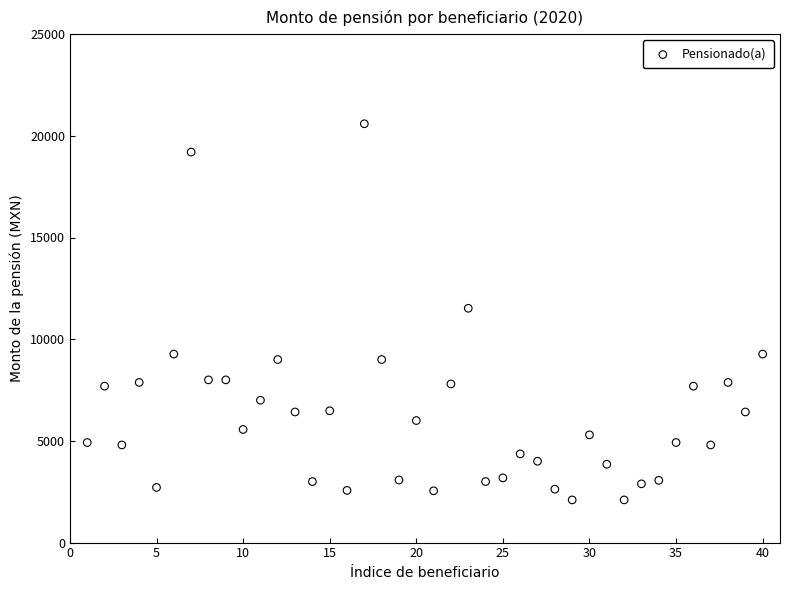

What is the range of X values (max minus min)?

39.0